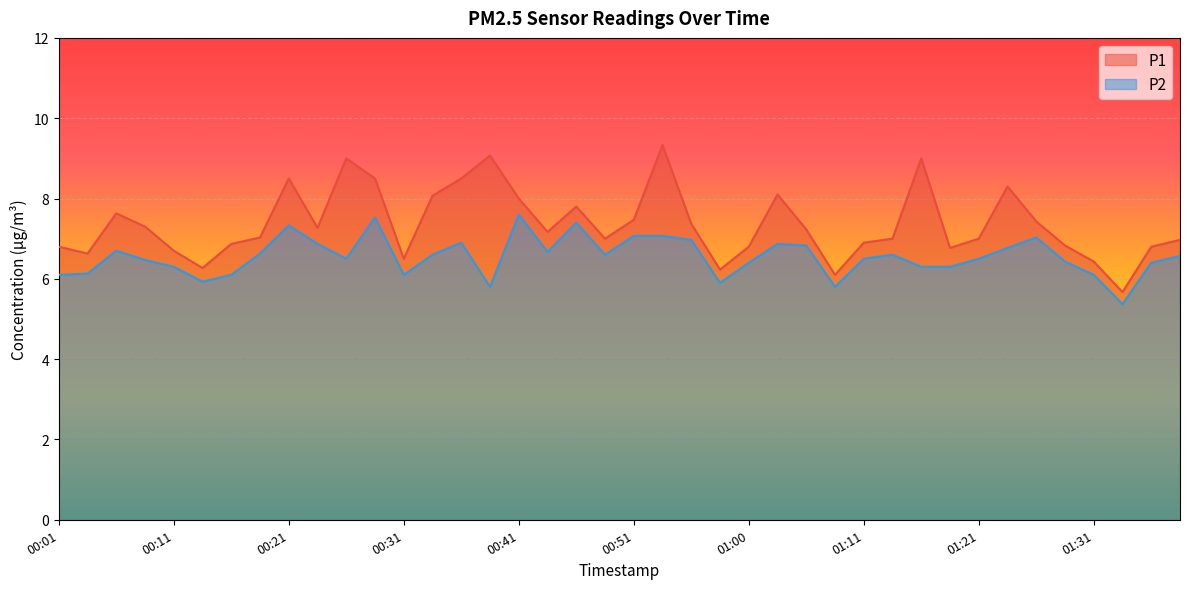

At which category does P2 reach its first local peak?

00:06